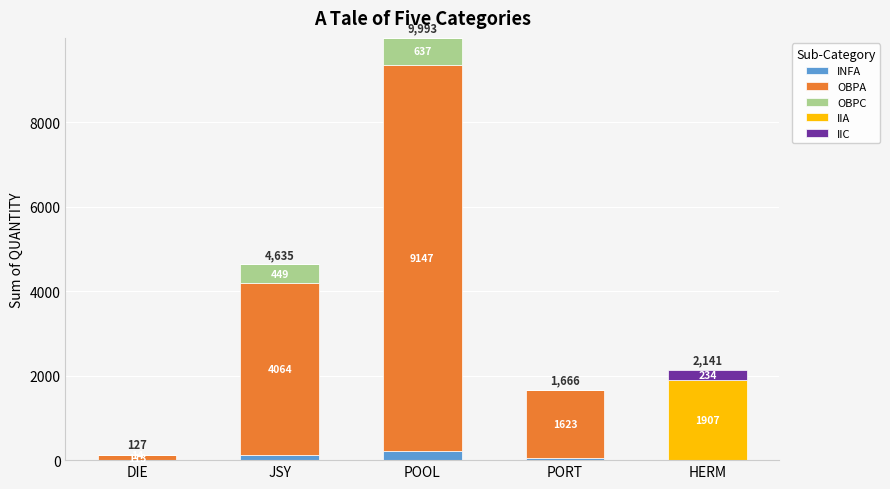

The value of INFA at PORT is 43. True or false?

True